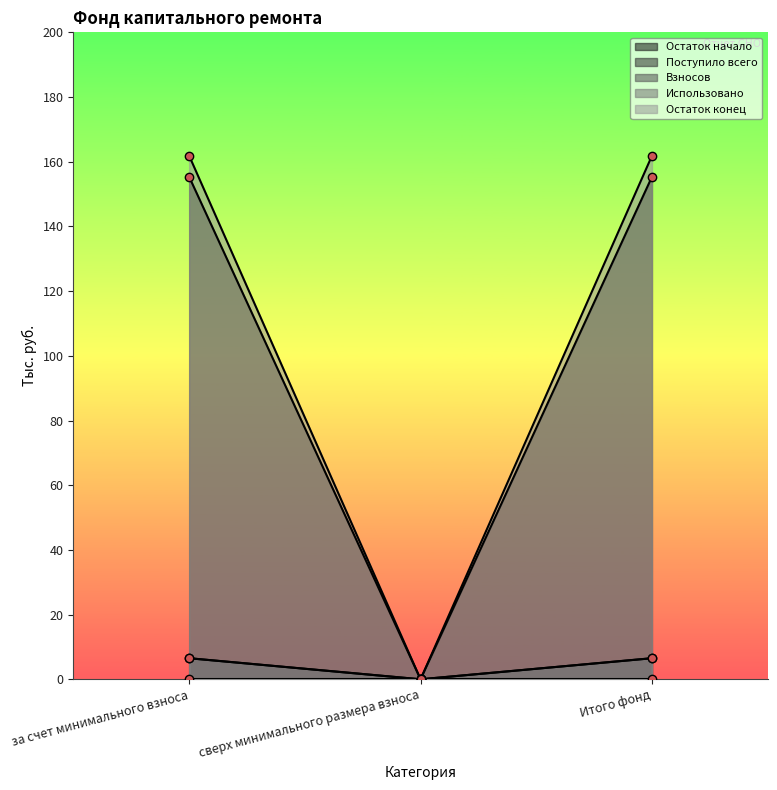

Which category has the lowest value across all series?

сверх минимального размера взноса